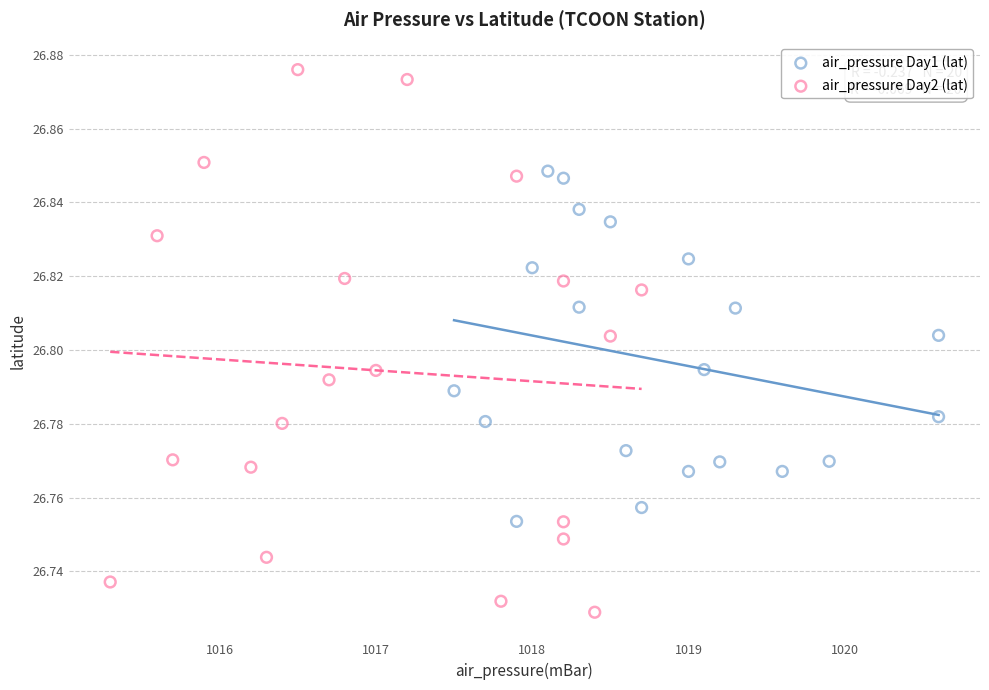

Which series has the widest spread of Y values?

air_pressure Day2 (lat)